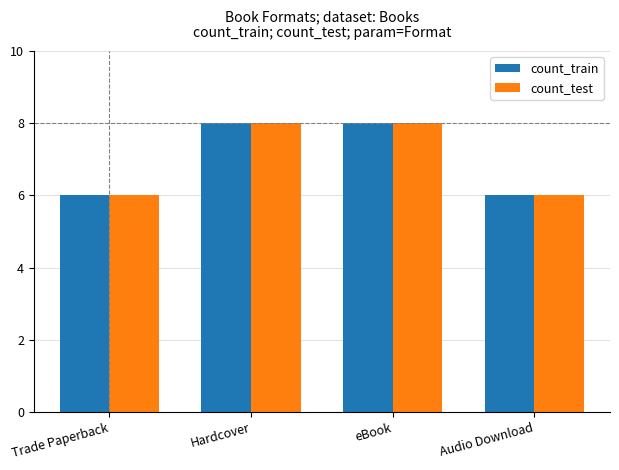

What is the label of the 1st bar from the right?

Audio Download